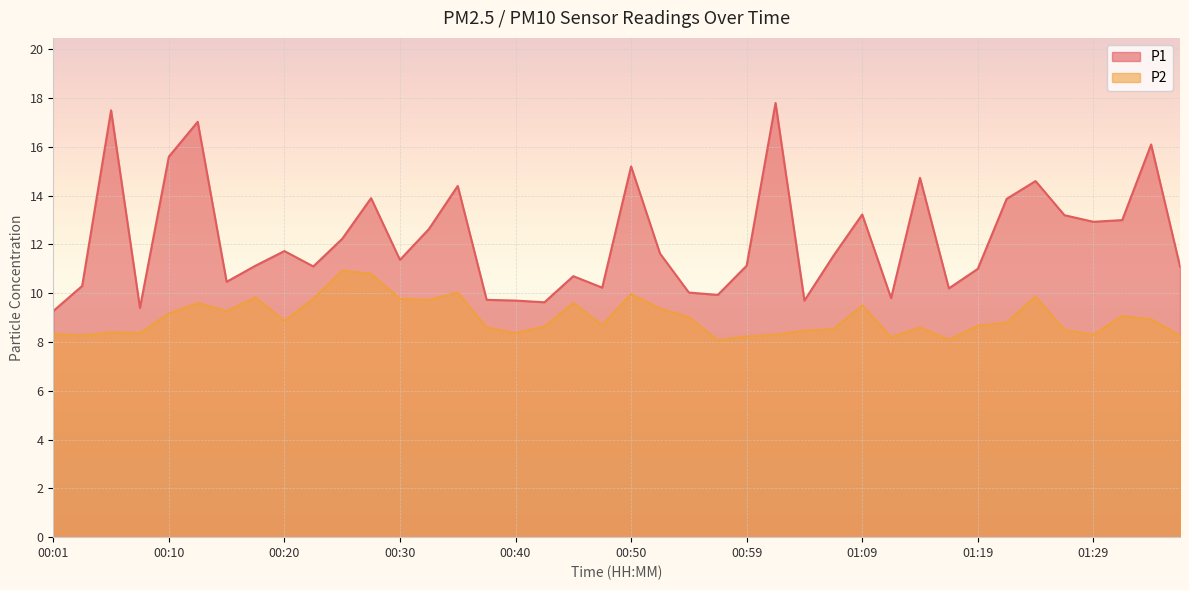

Reading left to right, transcribe all the data shown in this chart.

P1: 00:01=9.3	00:03=10.3	00:05=17.5	00:08=9.4	00:10=15.6	00:13=17.0	00:15=10.5	00:18=11.1	00:20=11.7	00:23=11.1	00:25=12.2	00:27=13.9	00:30=11.4	00:32=12.6	00:35=14.4	00:37=9.7	00:40=9.7	00:42=9.6	00:45=10.7	00:47=10.2	00:50=15.2	00:52=11.6	00:54=10.0	00:57=9.9	00:59=11.1	01:02=17.8	01:04=9.7	01:07=11.5	01:09=13.2	01:12=9.8	01:14=14.7	01:17=10.2	01:19=11.0	01:22=13.9	01:24=14.6	01:27=13.2	01:29=12.9	01:32=13.0	01:34=16.1	01:37=11.1
P2: 00:01=8.3	00:03=8.3	00:05=8.4	00:08=8.4	00:10=9.2	00:13=9.6	00:15=9.3	00:18=9.8	00:20=8.9	00:23=9.8	00:25=10.9	00:27=10.8	00:30=9.8	00:32=9.7	00:35=10.0	00:37=8.6	00:40=8.4	00:42=8.6	00:45=9.6	00:47=8.7	00:50=10.0	00:52=9.4	00:54=9.0	00:57=8.1	00:59=8.2	01:02=8.3	01:04=8.5	01:07=8.5	01:09=9.5	01:12=8.2	01:14=8.6	01:17=8.1	01:19=8.7	01:22=8.8	01:24=9.9	01:27=8.5	01:29=8.3	01:32=9.1	01:34=8.9	01:37=8.3